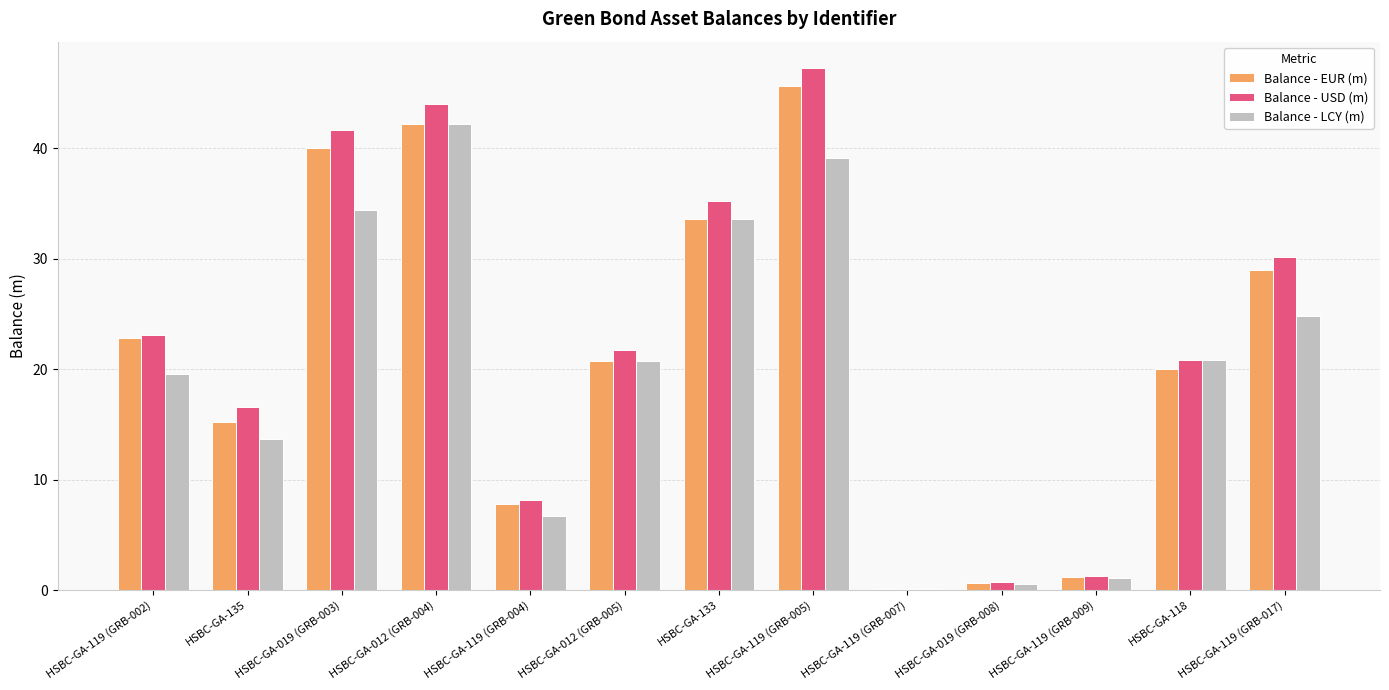

Between HSBC-GA-012 (GRB-004) and HSBC-GA-119 (GRB-007), which series saw the biggest shift?

Balance - USD (m)